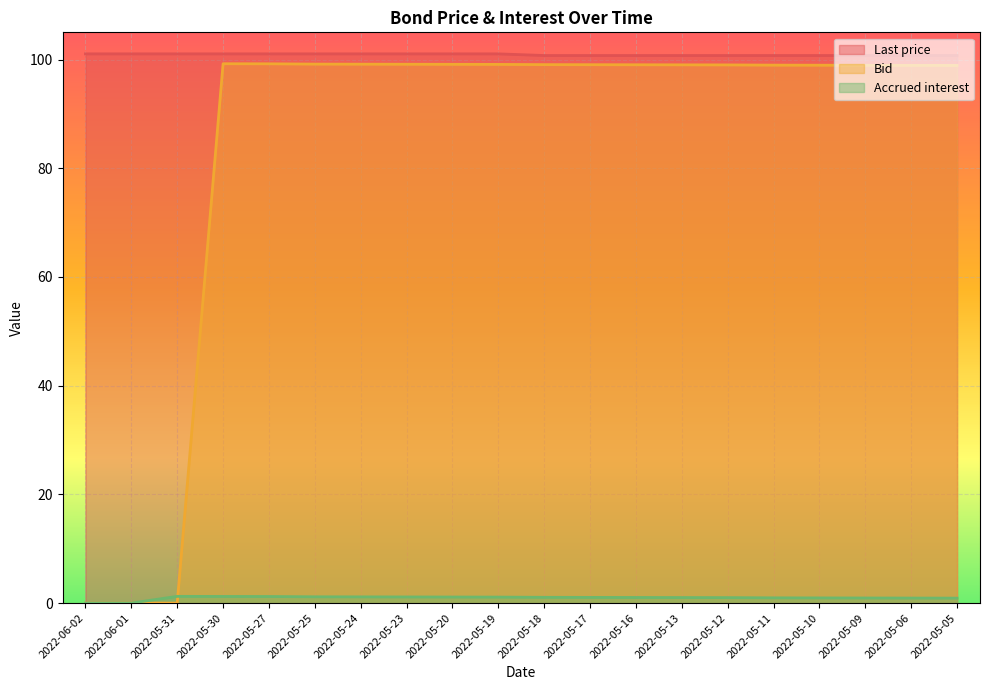

What is the label of the 1st point from the left?

2022-06-02